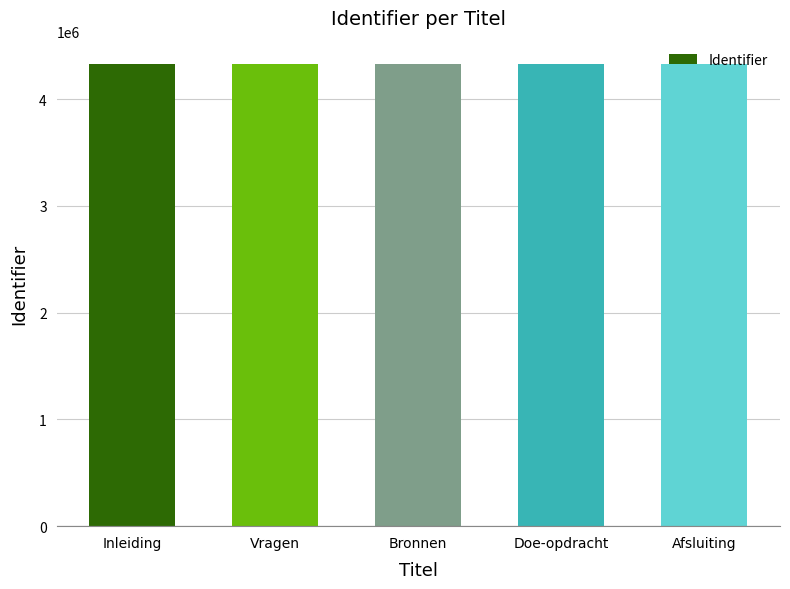

What is the ratio of the value at Doe-opdracht to the value at Vragen?

1.0